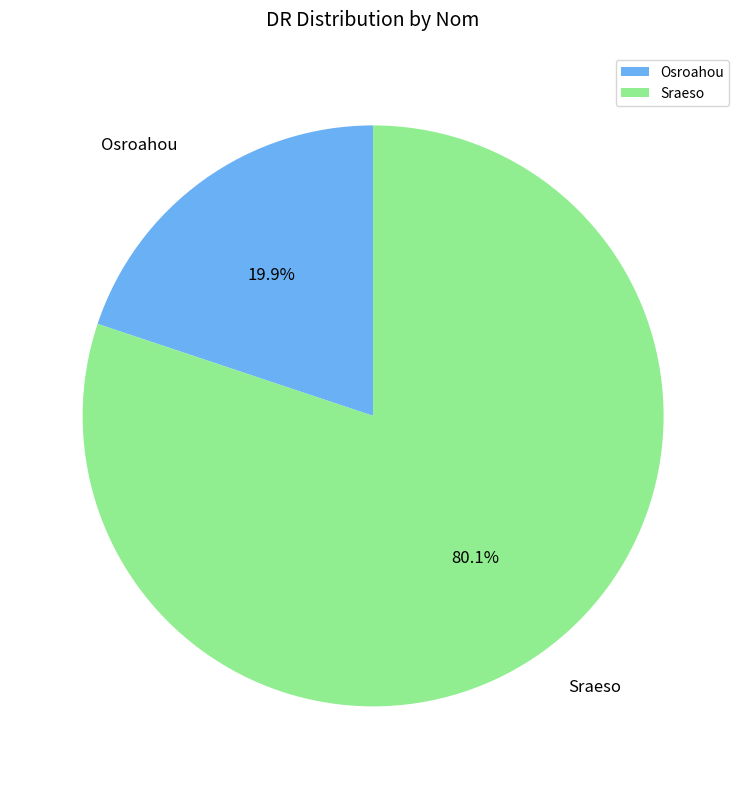

How many slices are in this pie chart?

2